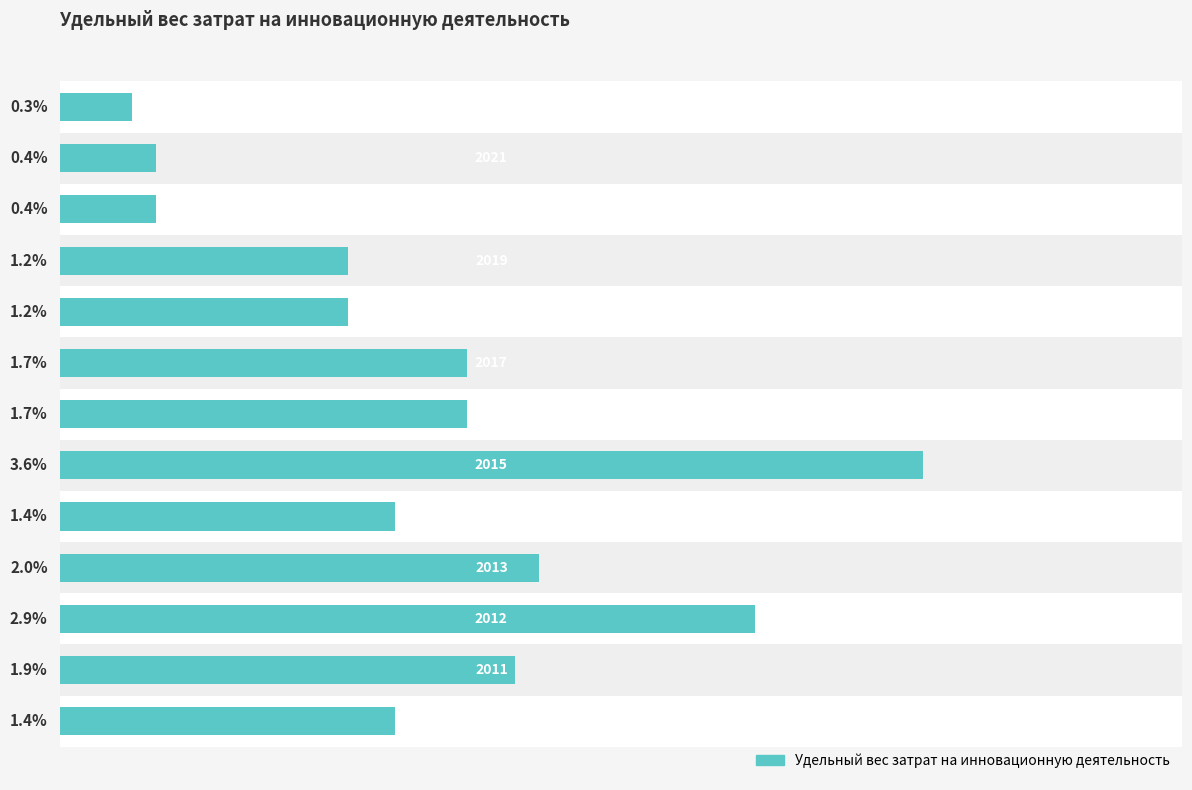

What is the difference between the maximum and minimum values?

3.3